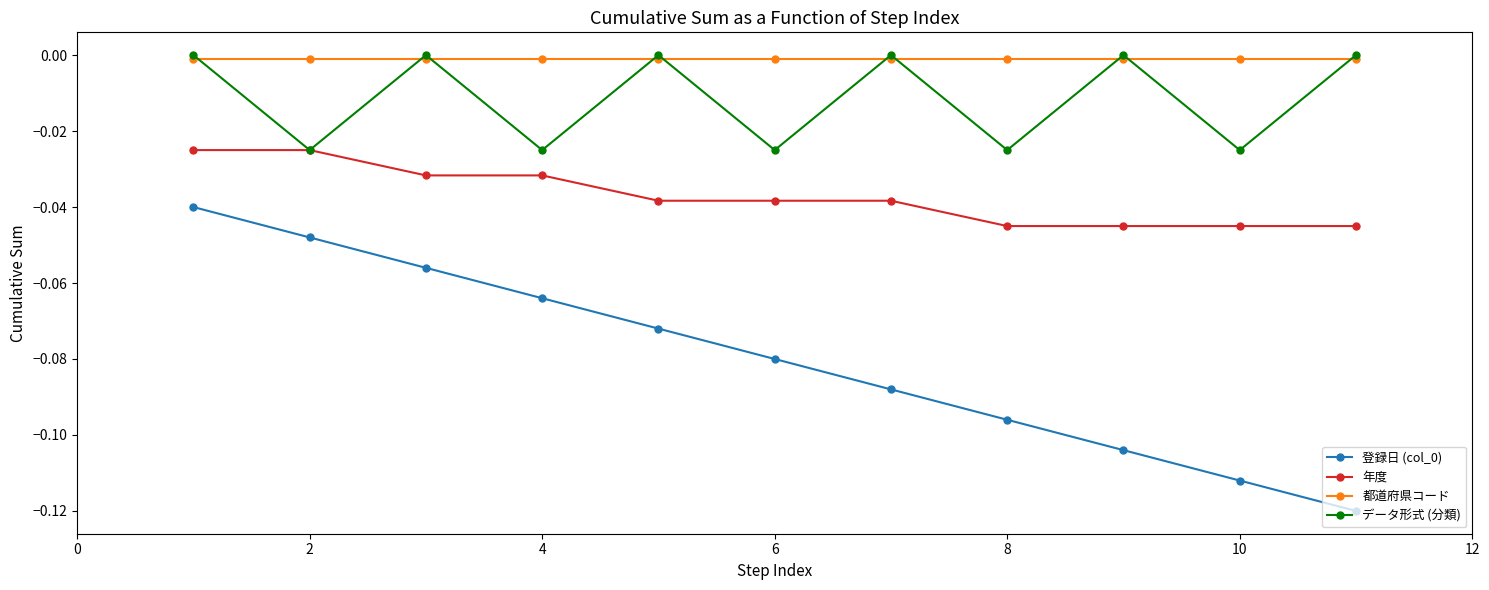

True or false: 登録日 (col_0) and 年度 intersect in this chart.

False